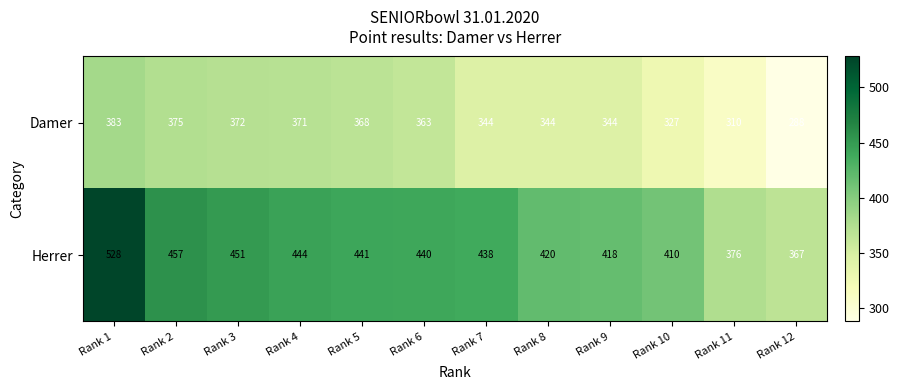

Reading left to right, extract all data points from this chart.

Damer: Rank 1=383	Rank 2=375	Rank 3=372	Rank 4=371	Rank 5=368	Rank 6=363	Rank 7=344	Rank 8=344	Rank 9=344	Rank 10=327	Rank 11=310	Rank 12=288
Herrer: Rank 1=528	Rank 2=457	Rank 3=451	Rank 4=444	Rank 5=441	Rank 6=440	Rank 7=438	Rank 8=420	Rank 9=418	Rank 10=410	Rank 11=376	Rank 12=367